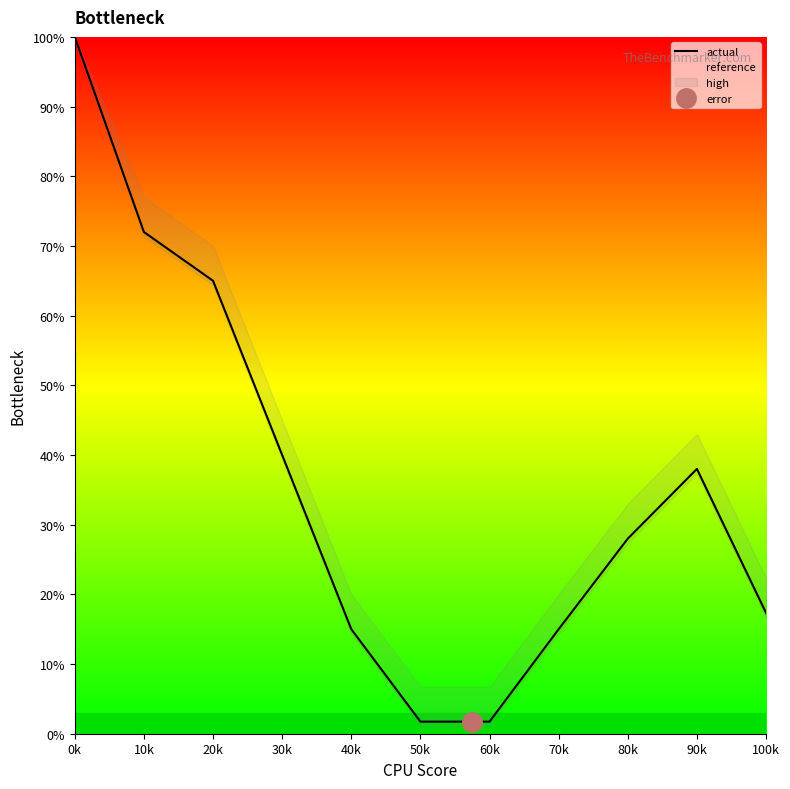

True or false: reference has more than 2 interior local peaks.

False